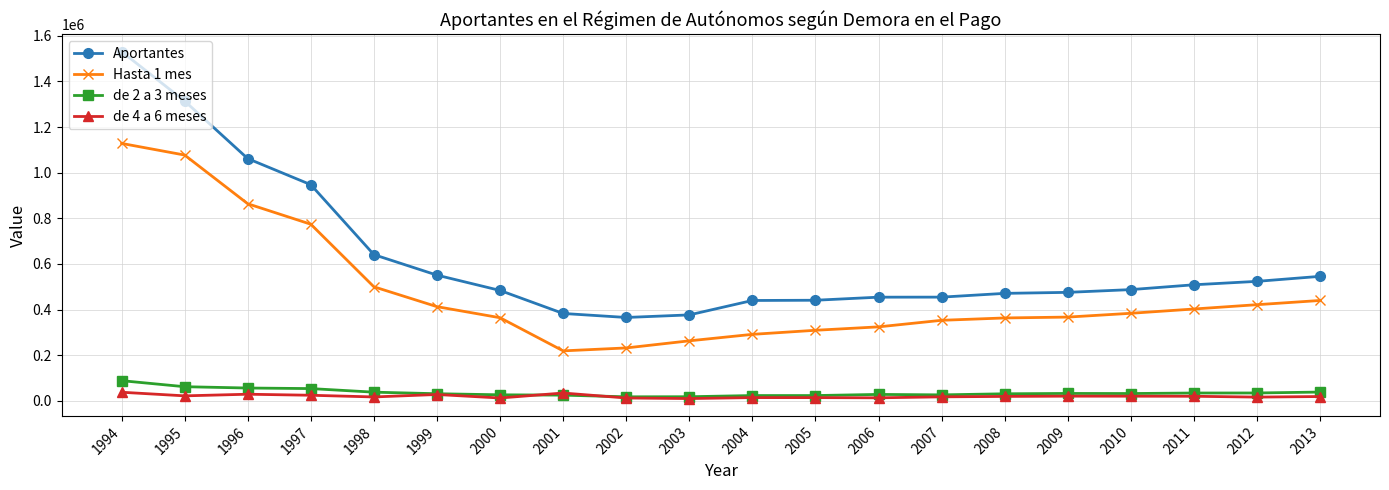

At which label does de 4 a 6 meses first exceed 19261?

1994